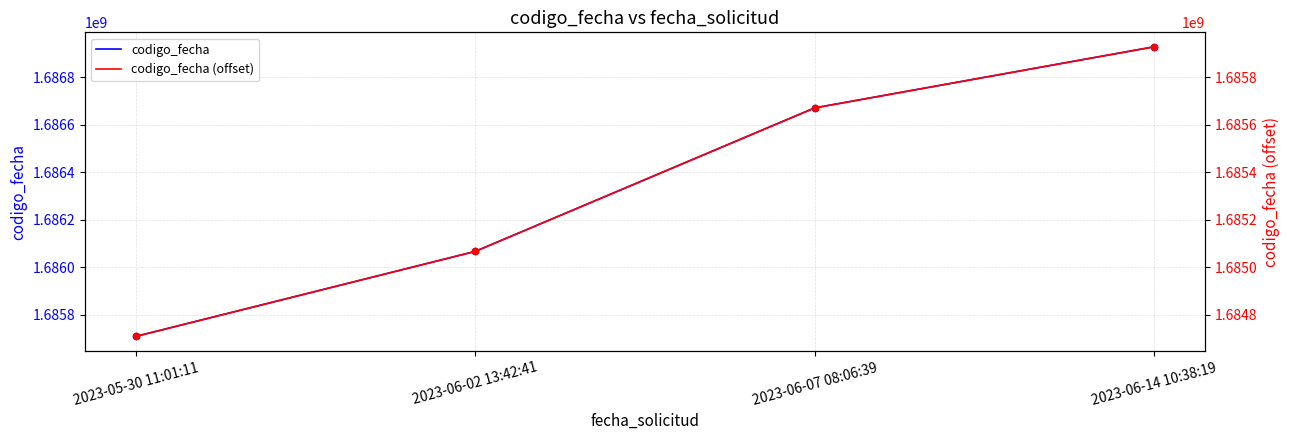

Which series has the largest Y range (max minus min)?

codigo_fecha